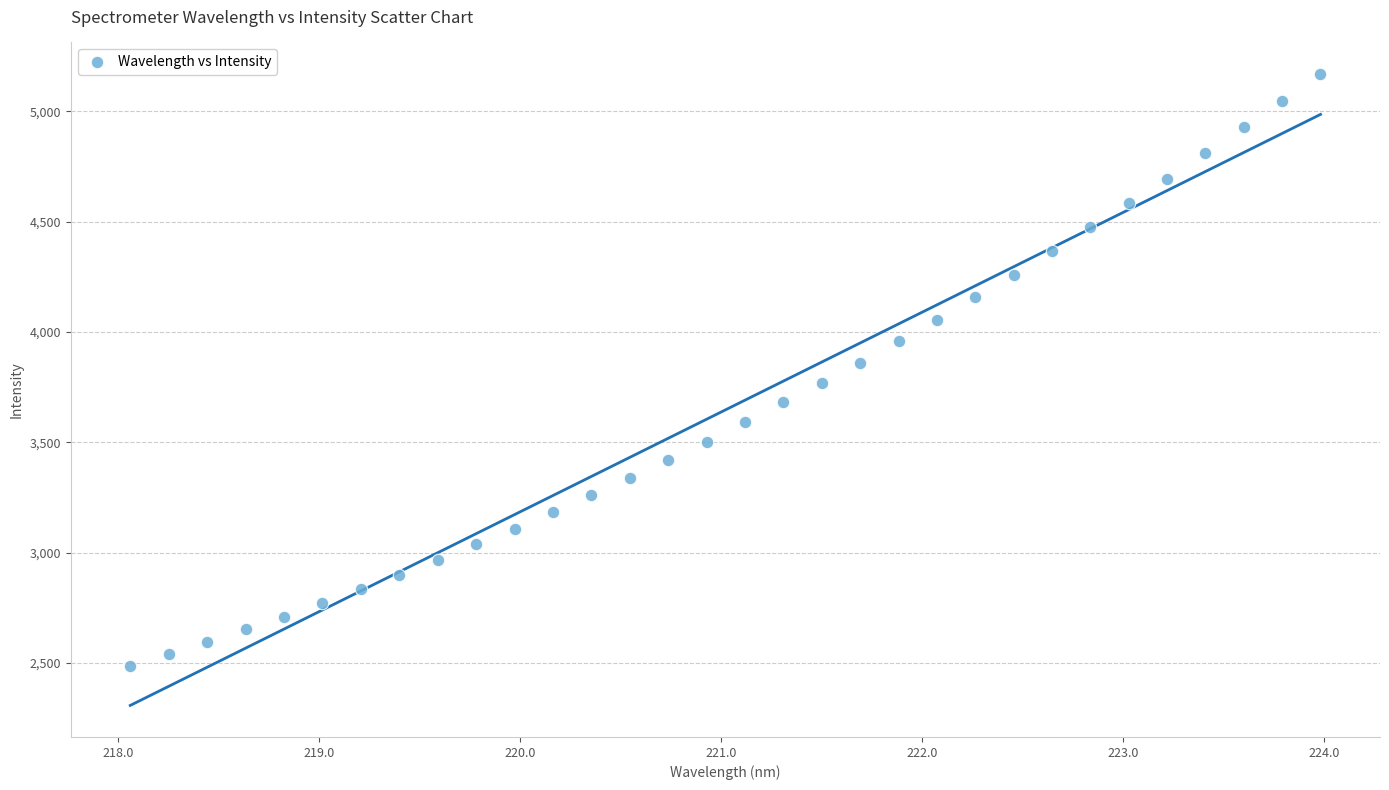

What is the range of Y values (max minus min)?

2684.0